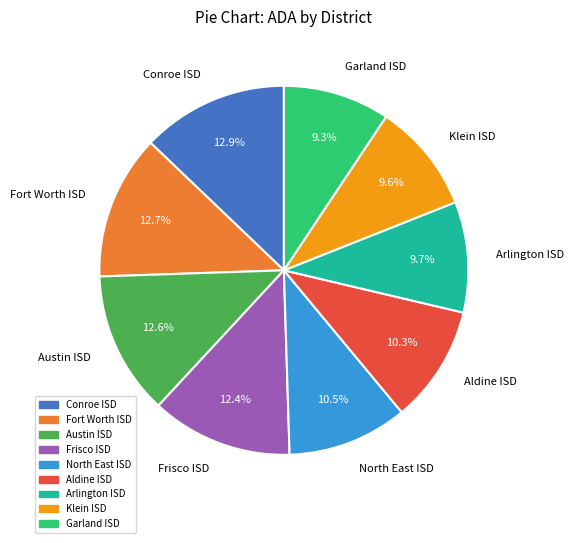

What is the total percentage of Klein ISD and Arlington ISD?

19.3%